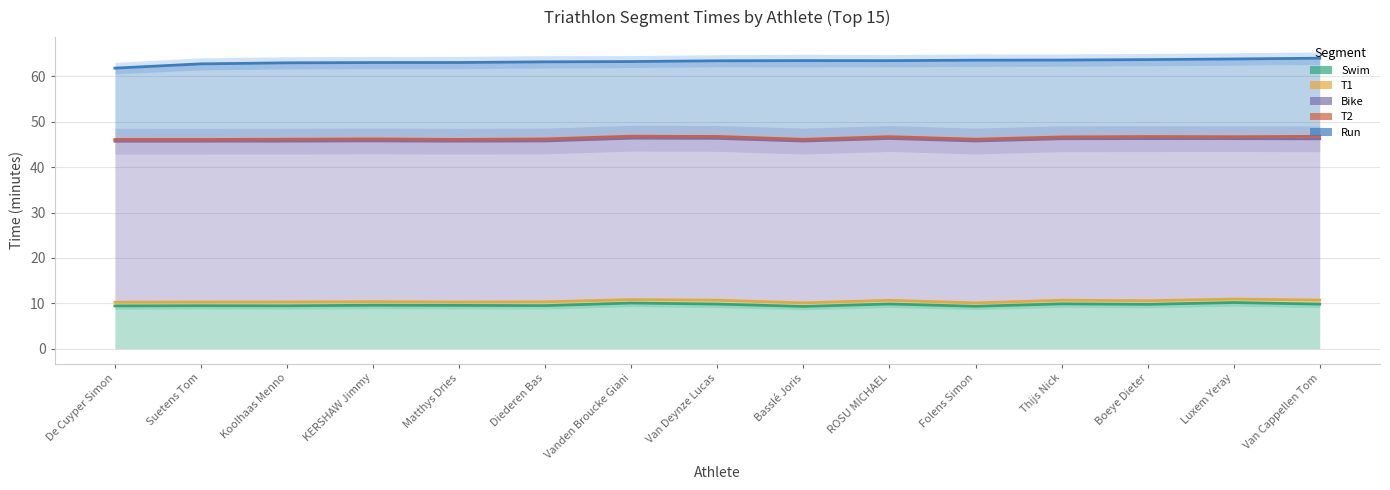

What value does the Swim series have at Van Deynze Lucas?

9.8